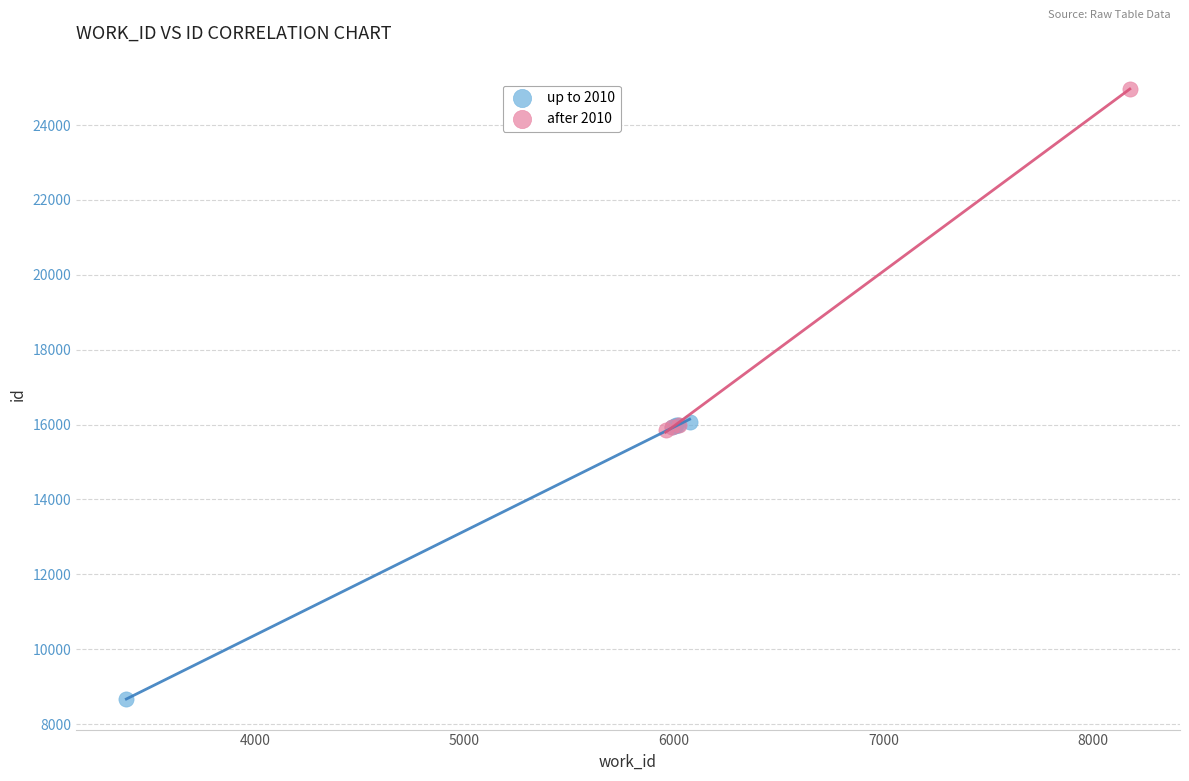

Which series contains the lowest Y value?

up to 2010